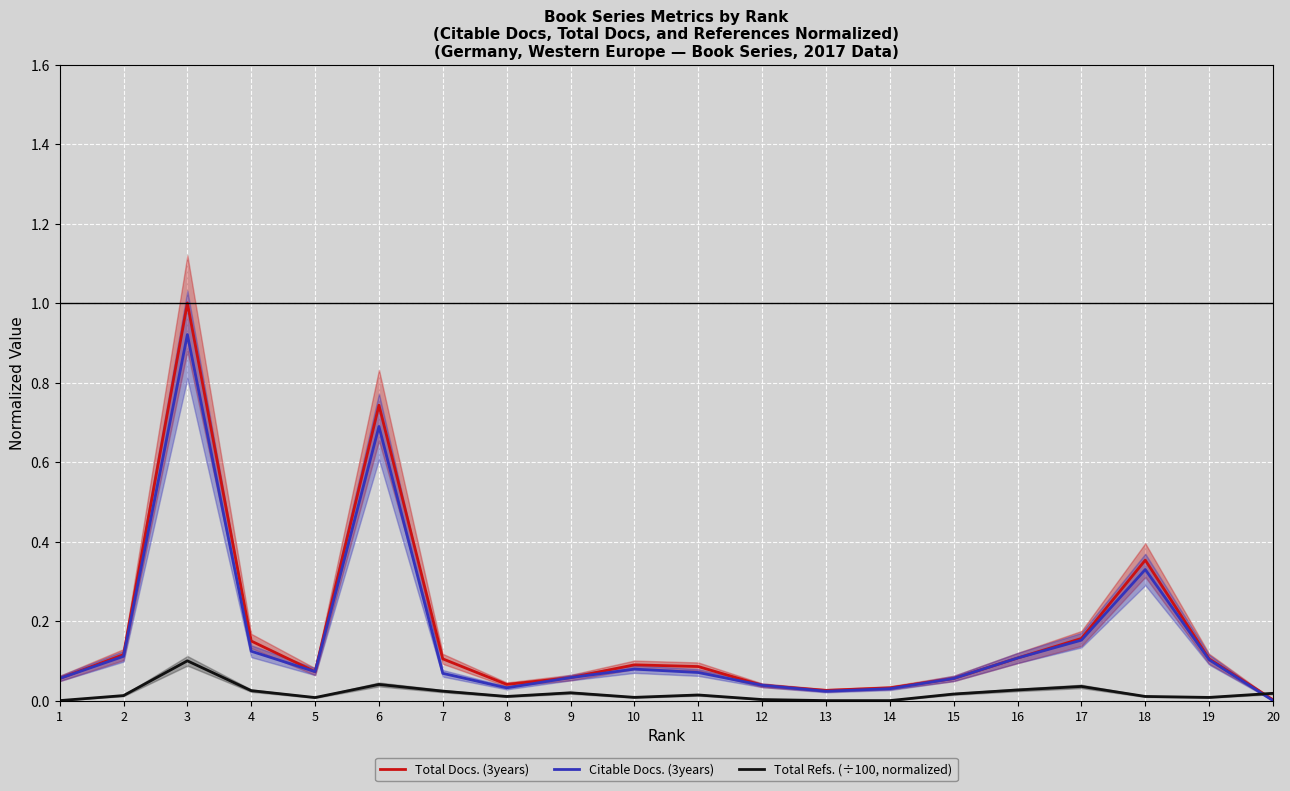

Is the value of Total Refs. (÷100, normalized) at 12 greater than the value of Citable Docs. (3years) at 19?

No